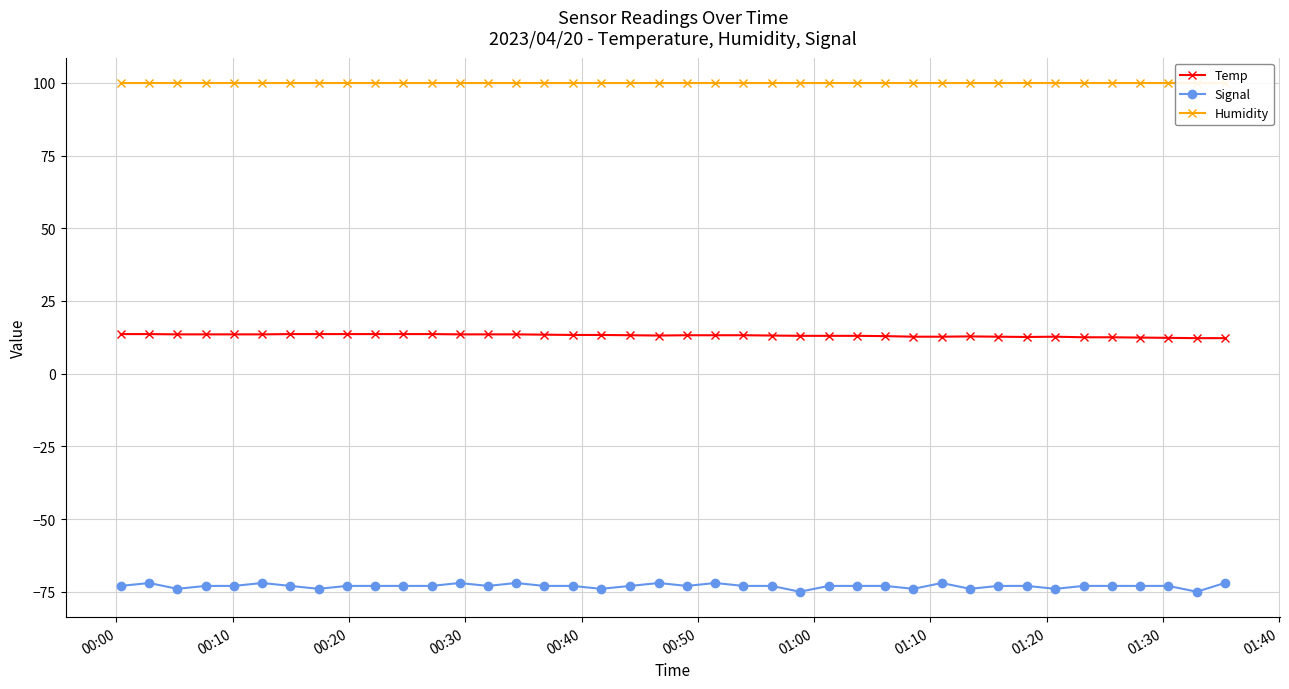

What is the maximum value for Signal?

-72.0